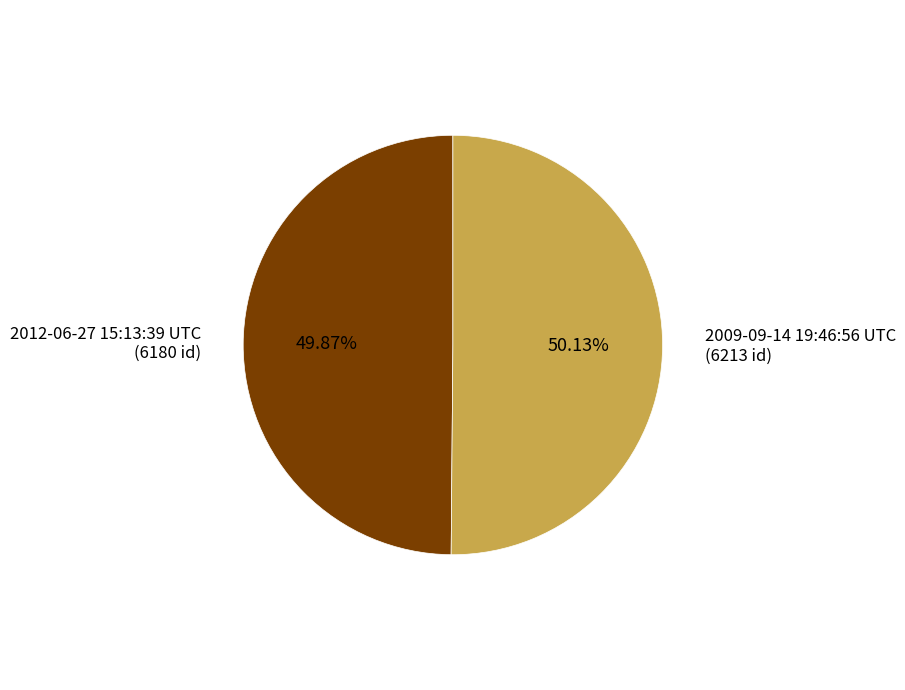

Does any single category account for the majority?

Yes